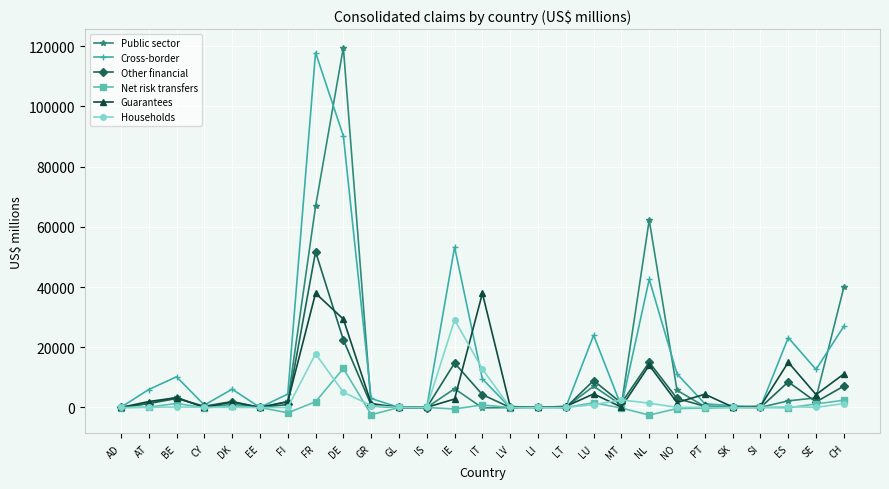

At DE, list the series in order from largest to smallest.

Public sector, Cross-border, Guarantees, Other financial, Net risk transfers, Households